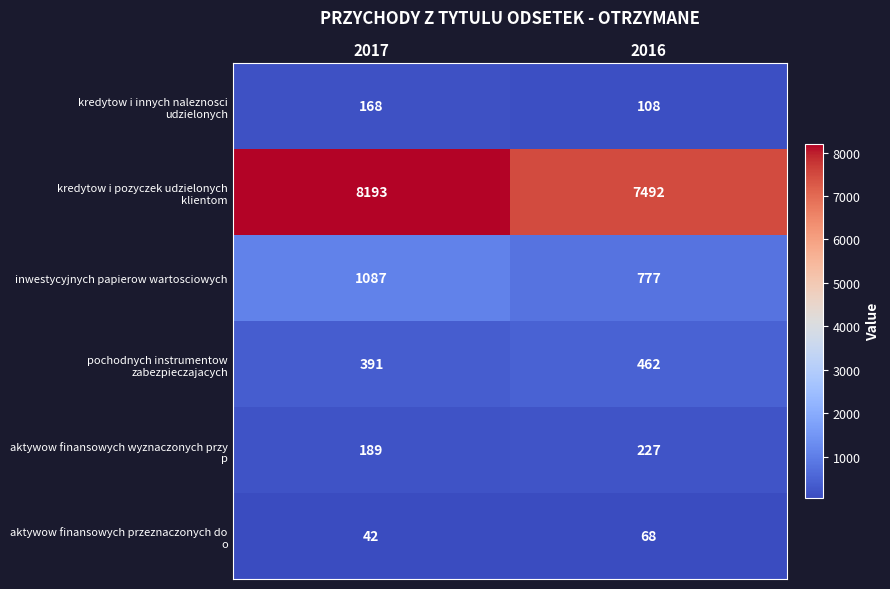

Is it true that inwestycyjnych papierow wartosciowych equals 1087 at 2017?

True